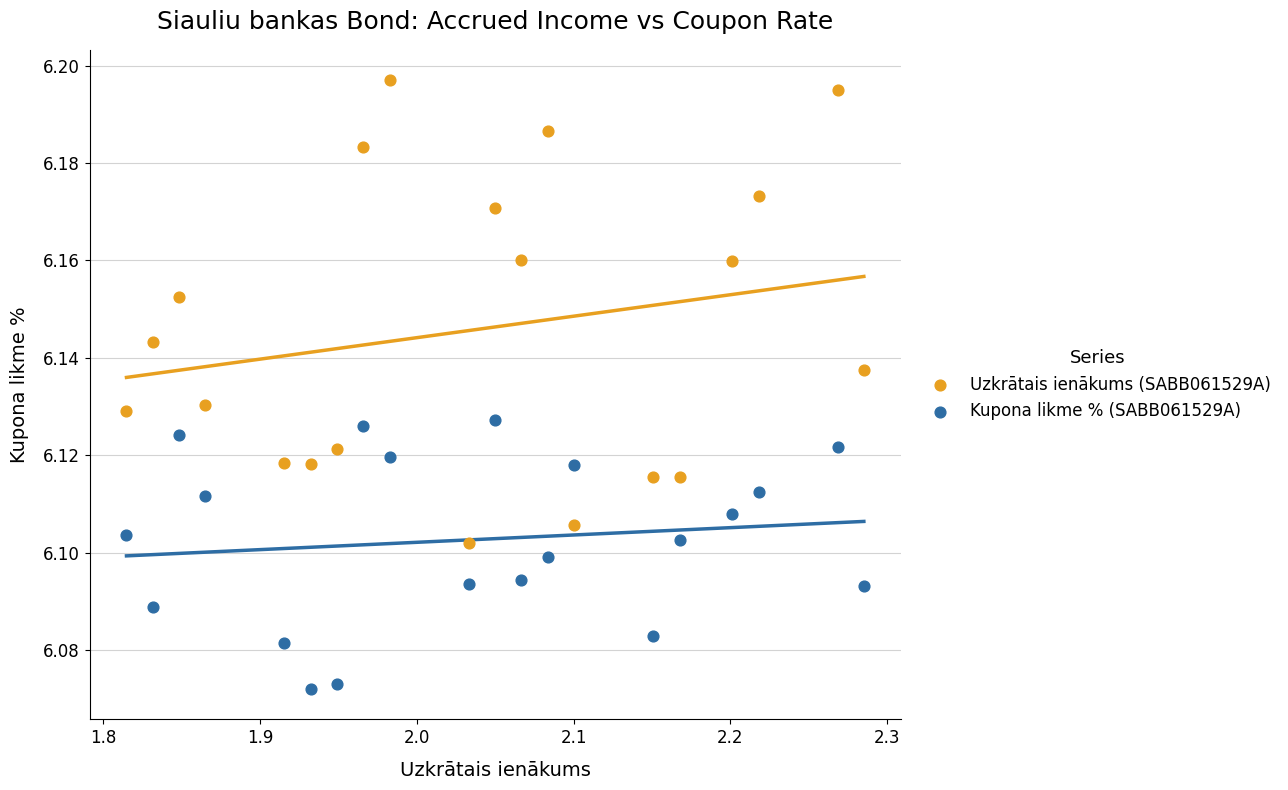

Which series reaches the maximum Y coordinate?

Uzkrātais ienākums (SABB061529A)